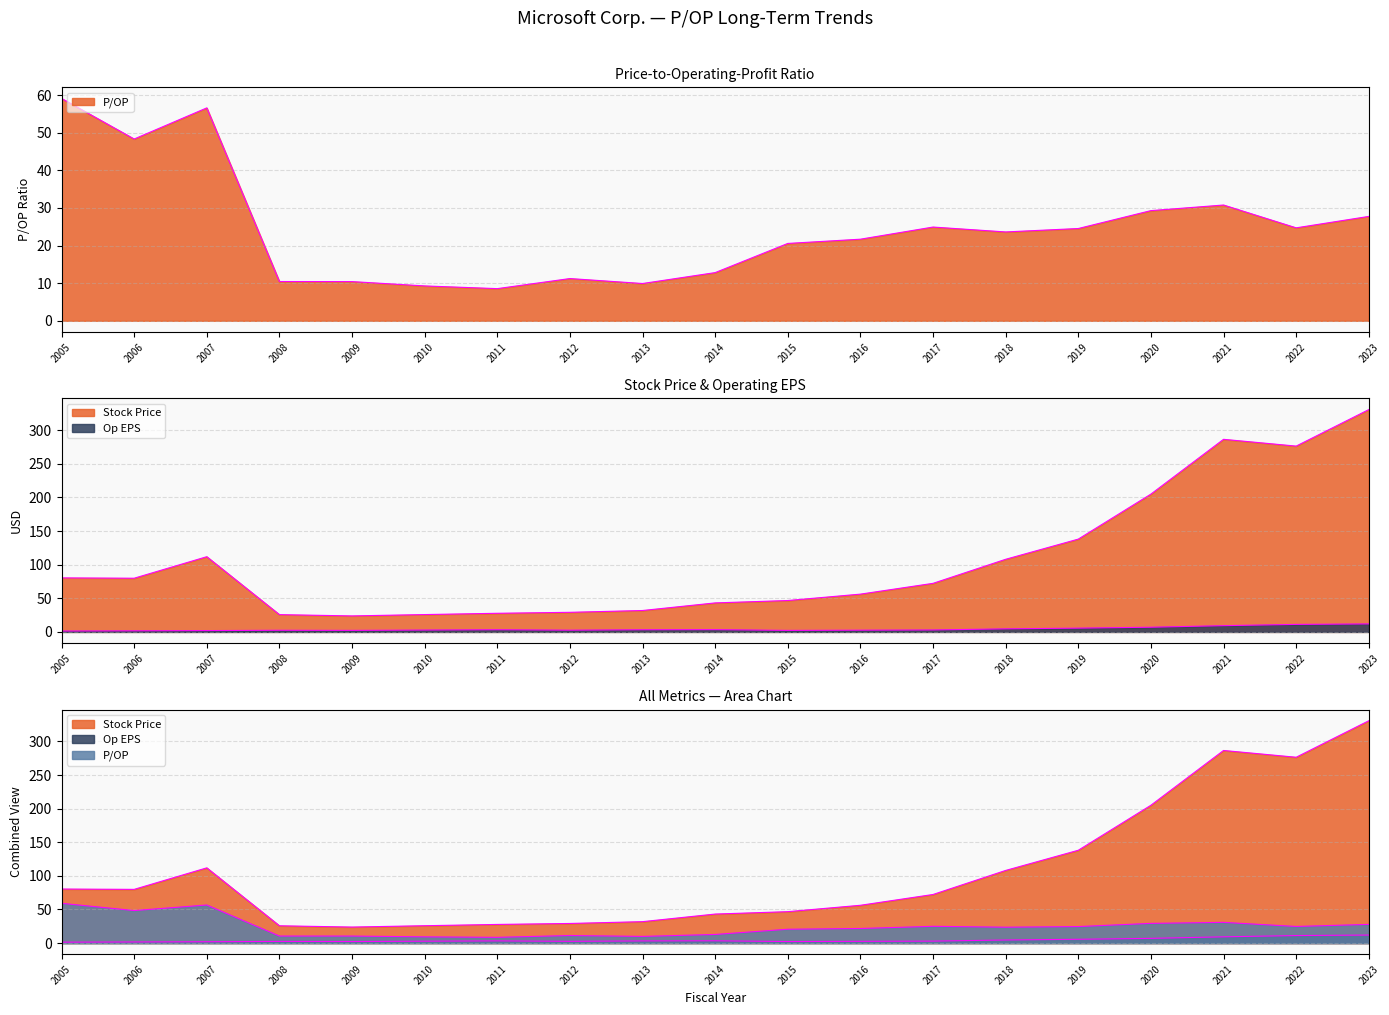

Rank the categories by P/OP value from highest to lowest.

2005, 2007, 2006, 2021, 2020, 2023, 2017, 2022, 2019, 2018, 2016, 2015, 2014, 2012, 2008, 2009, 2013, 2010, 2011